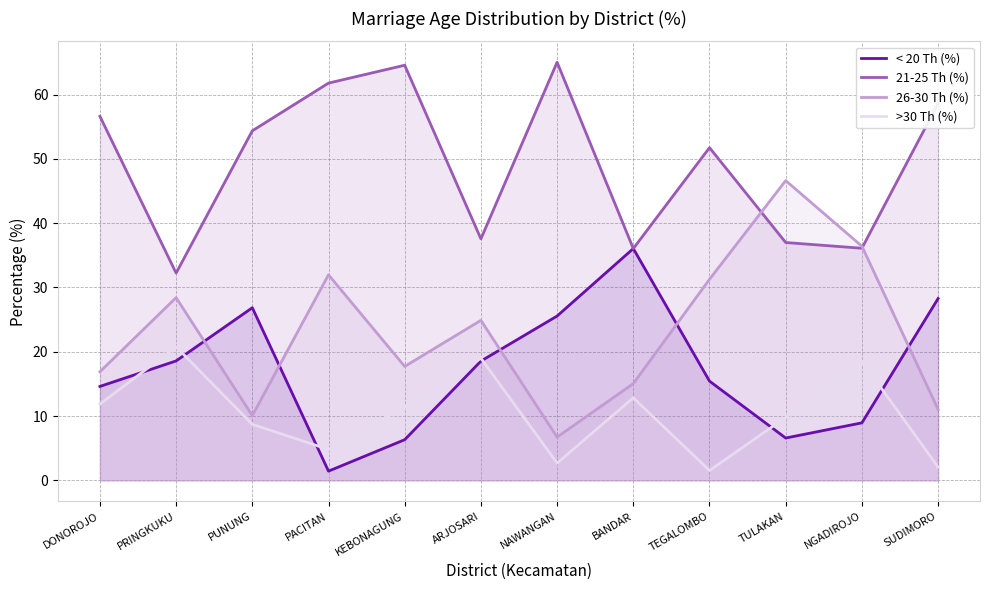

What are all the series names shown in the legend?

< 20 Th (%), 21-25 Th (%), 26-30 Th (%), >30 Th (%)